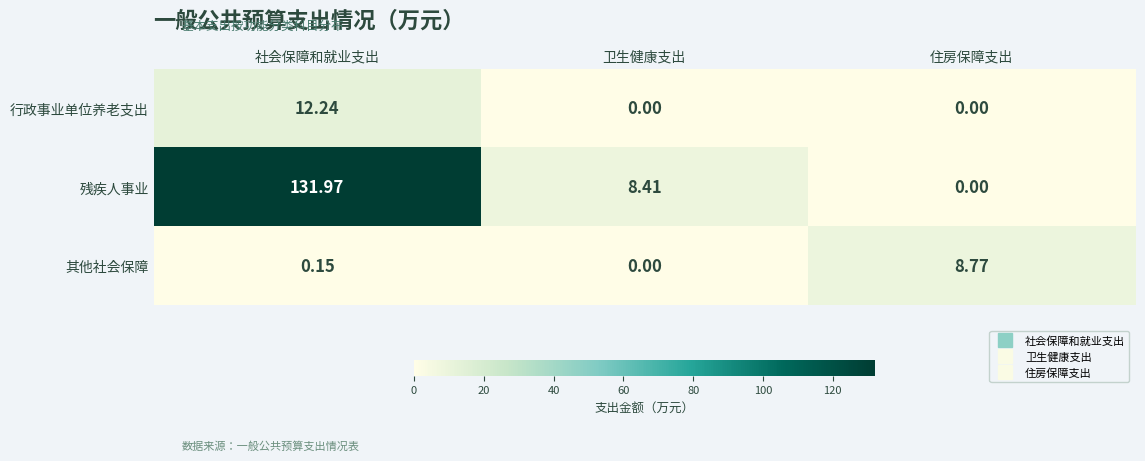

Which series has the widest spread of values?

残疾人事业